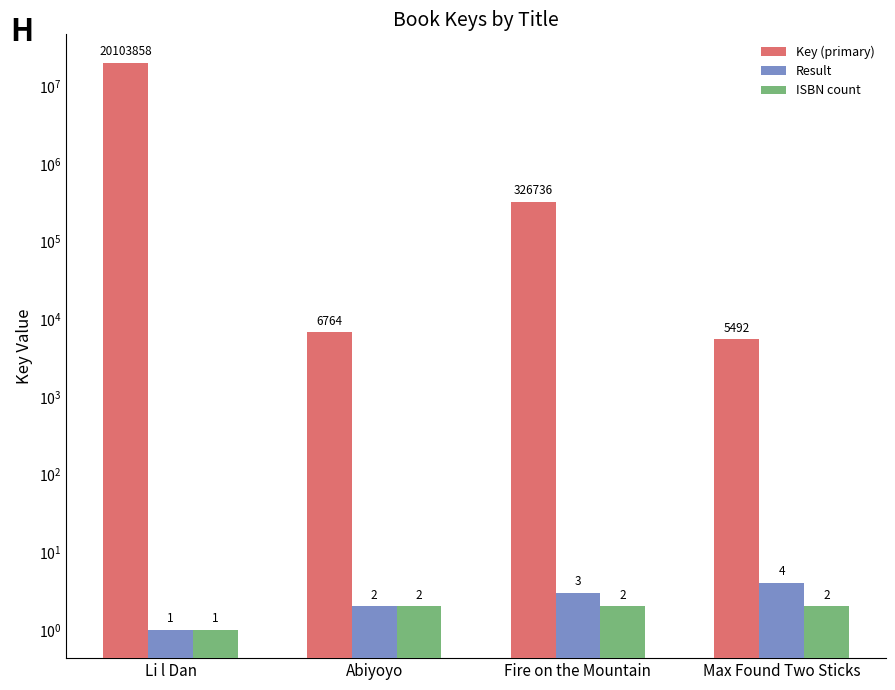

Rank the categories by Result value from lowest to highest.

Li l Dan, Abiyoyo, Fire on the Mountain, Max Found Two Sticks